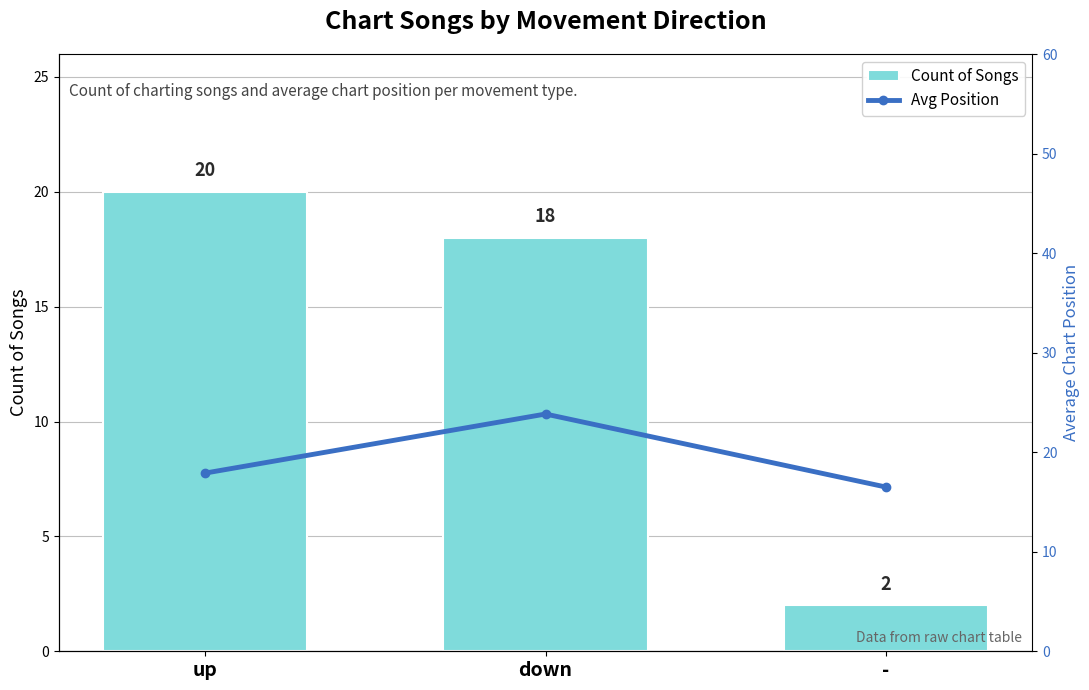

Is it true that Count of Songs equals 24.0 at down?

False